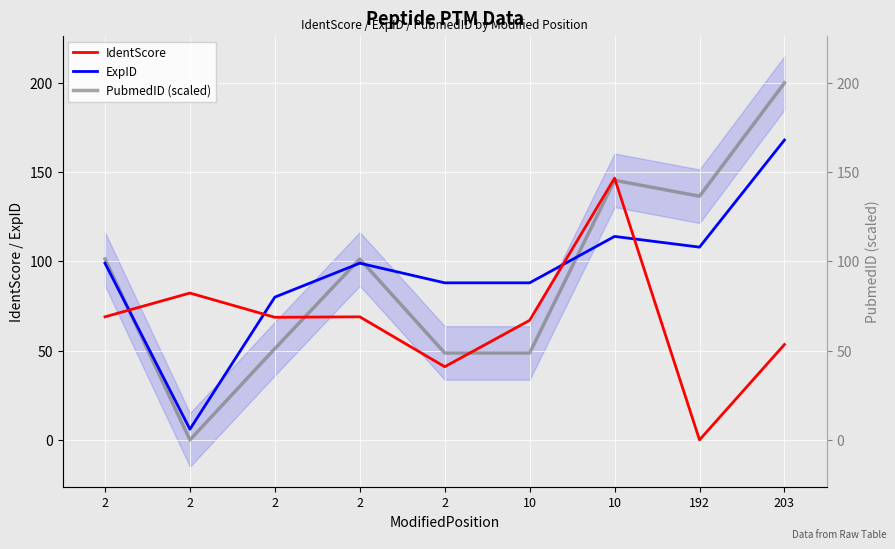

Where is the first local maximum for PubmedID (scaled)?

2